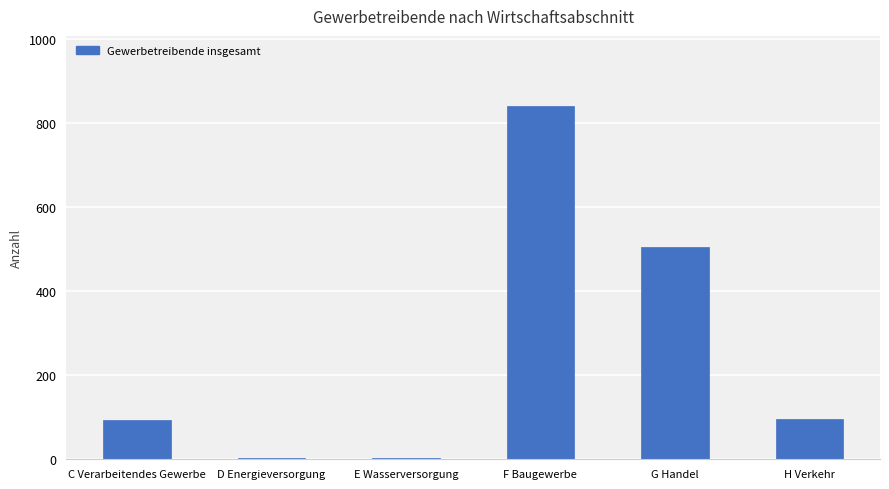

What is the maximum value shown in the chart?

840